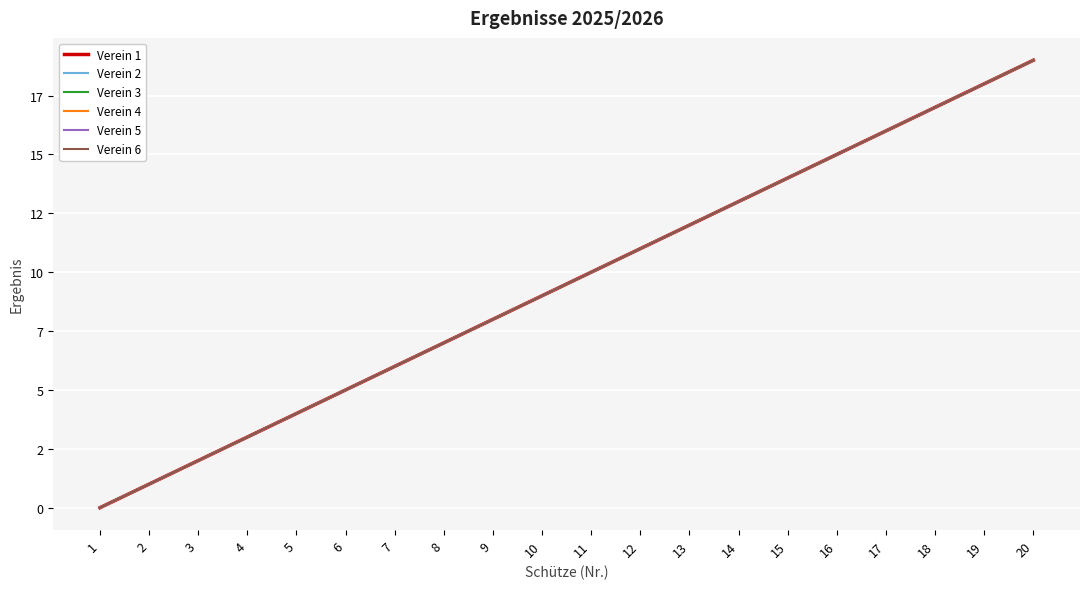

Rank the series at 5 from highest to lowest value.

Verein 1, Verein 2, Verein 3, Verein 4, Verein 5, Verein 6